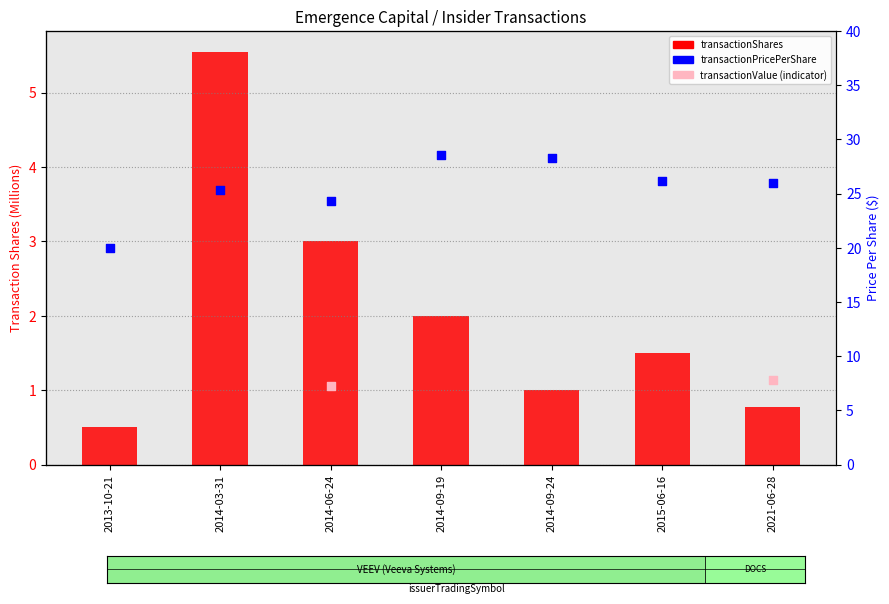

Which series has the largest total across all categories?

transactionPricePerShare